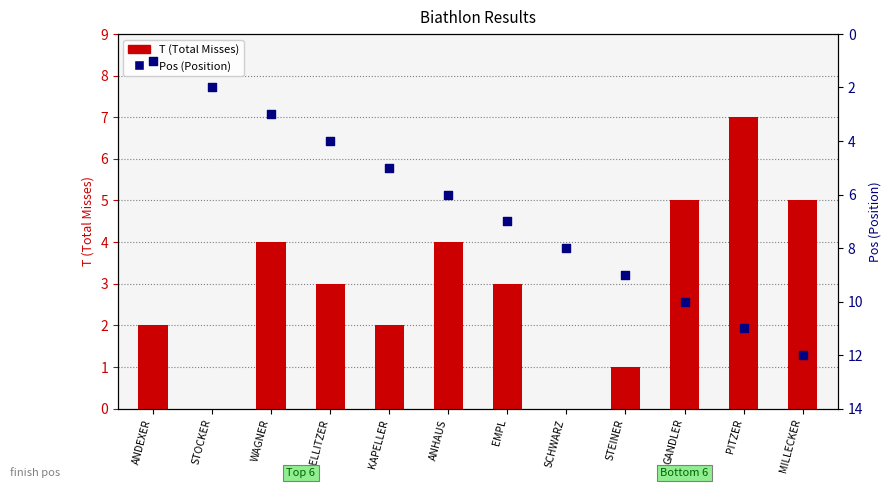

Which series has the largest total across all categories?

Pos (Position)